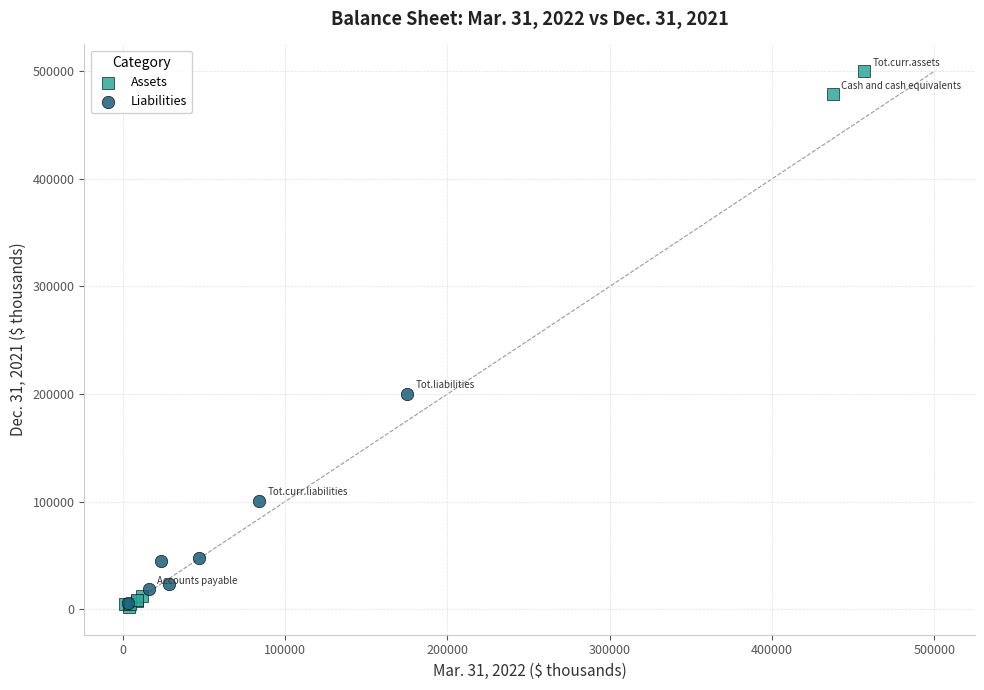

Which series contains the highest Y value?

Assets